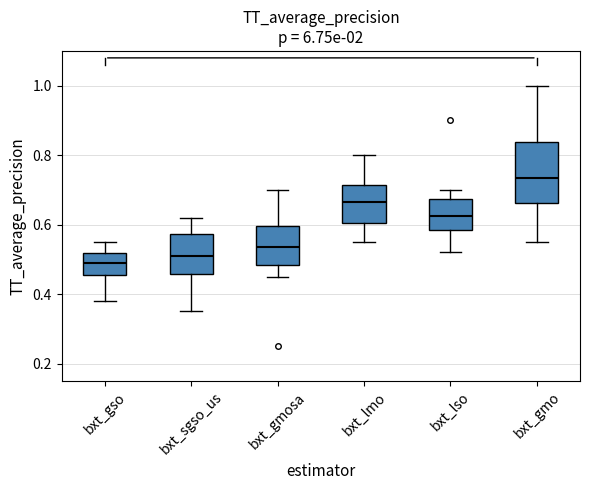

Which box has the lowest median line?

bxt_gso